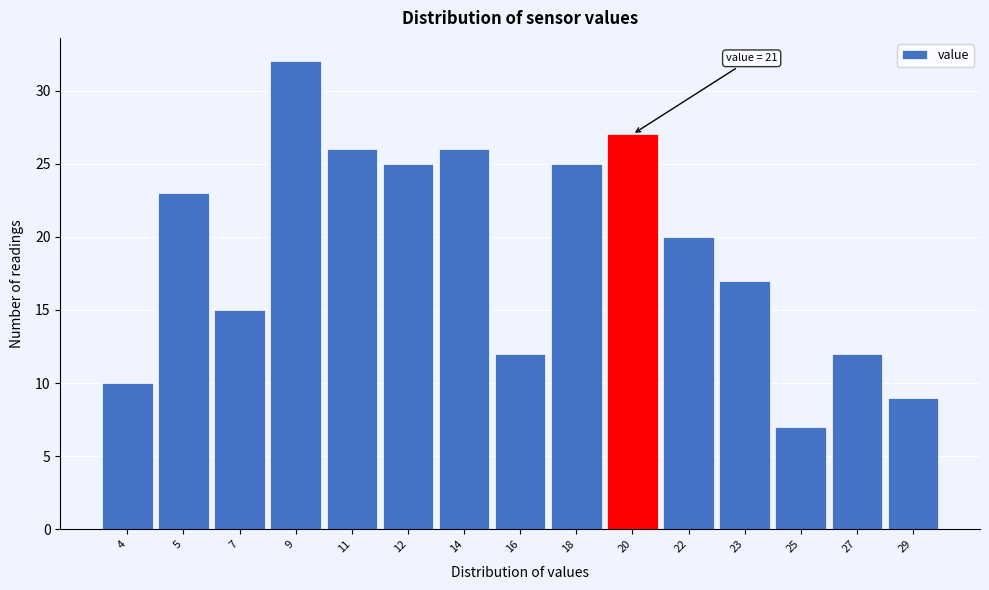

Reading left to right, extract all data points from this chart.

10	23	15	32	26	25	26	12	25	27	20	17	7	12	9